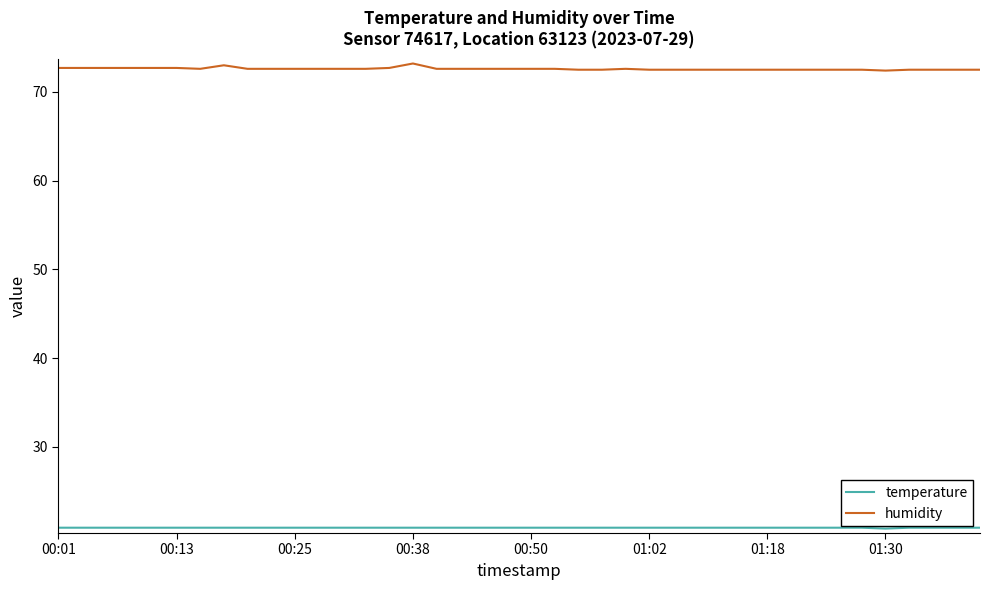

Which series has the largest total across all categories?

humidity